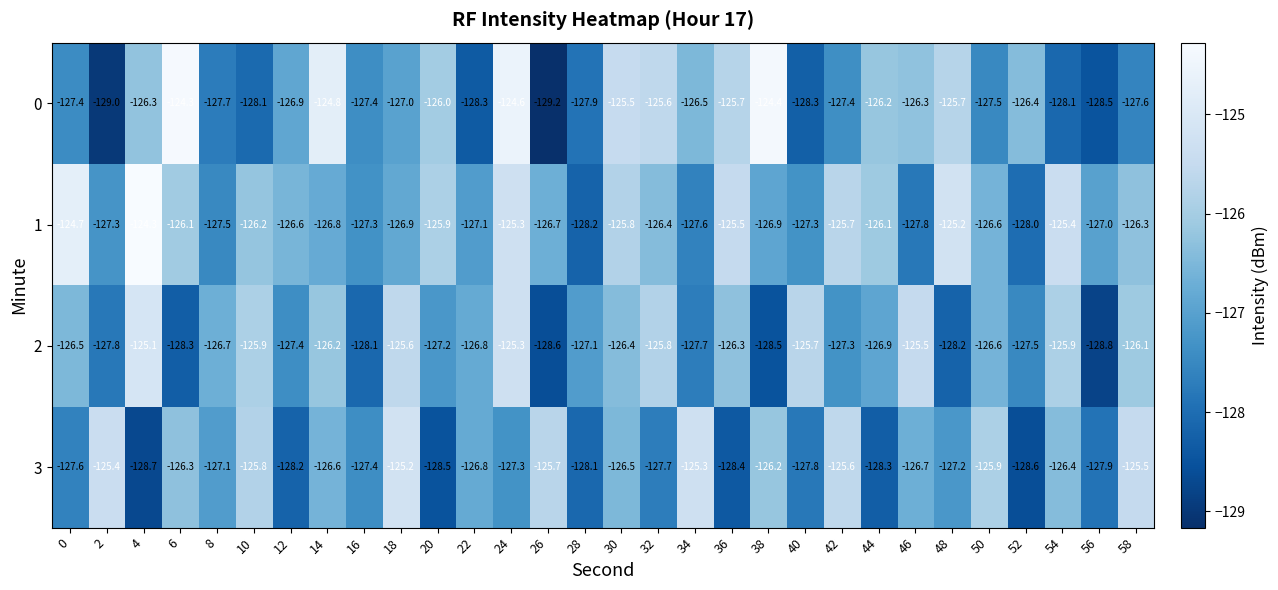

Is it true that 2 equals -126.1 at 58?

True